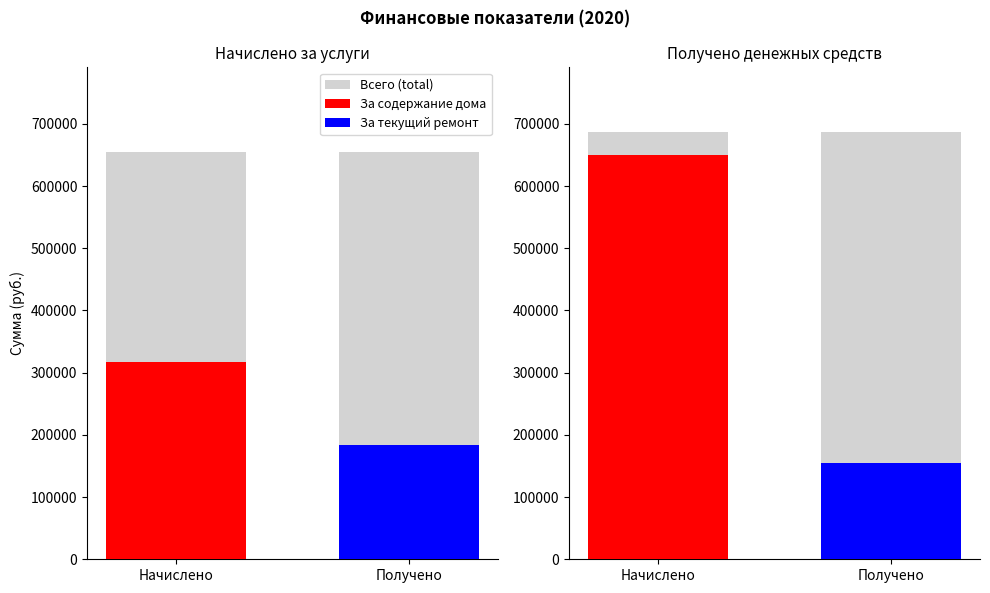

What is the sum of the Received values at Начислено за услуги and Получено денежных средств?

337720.6